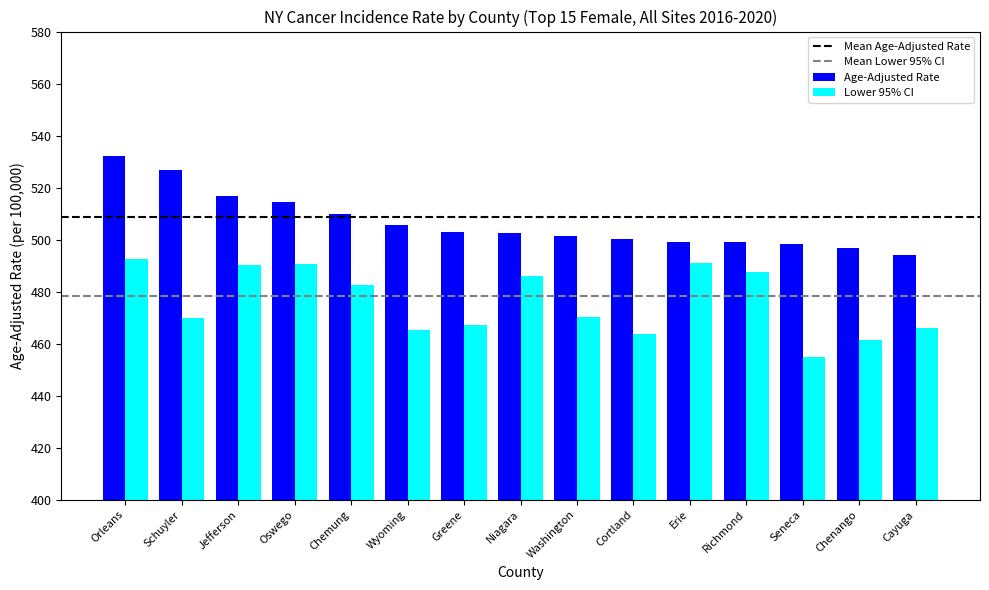

Between Greene and Erie, which series saw the biggest shift?

Lower 95% CI